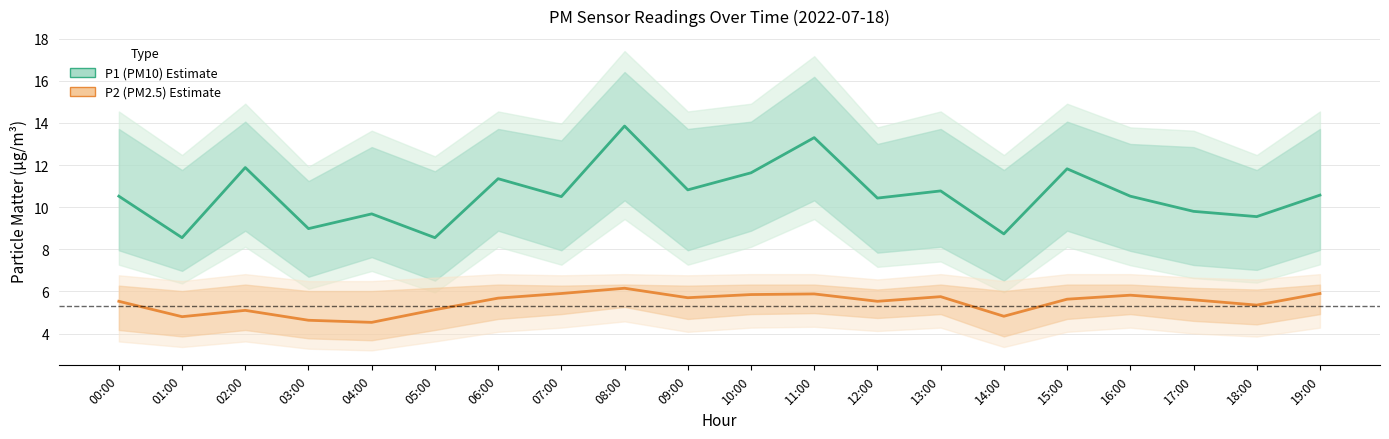

True or false: P1 (PM10) has a value of 10.6 at 19:00.

True